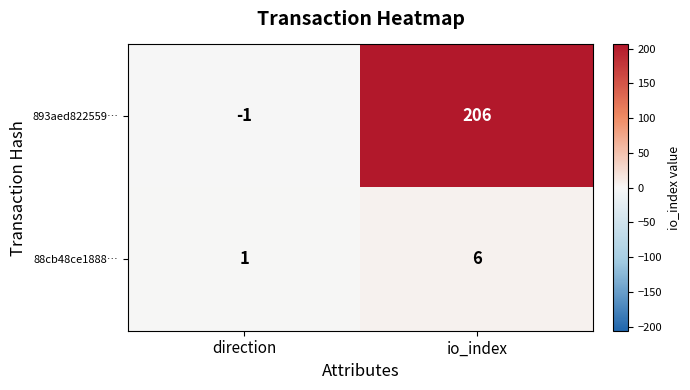

Is it true that 88cb48ce1888… equals 2 at direction?

False